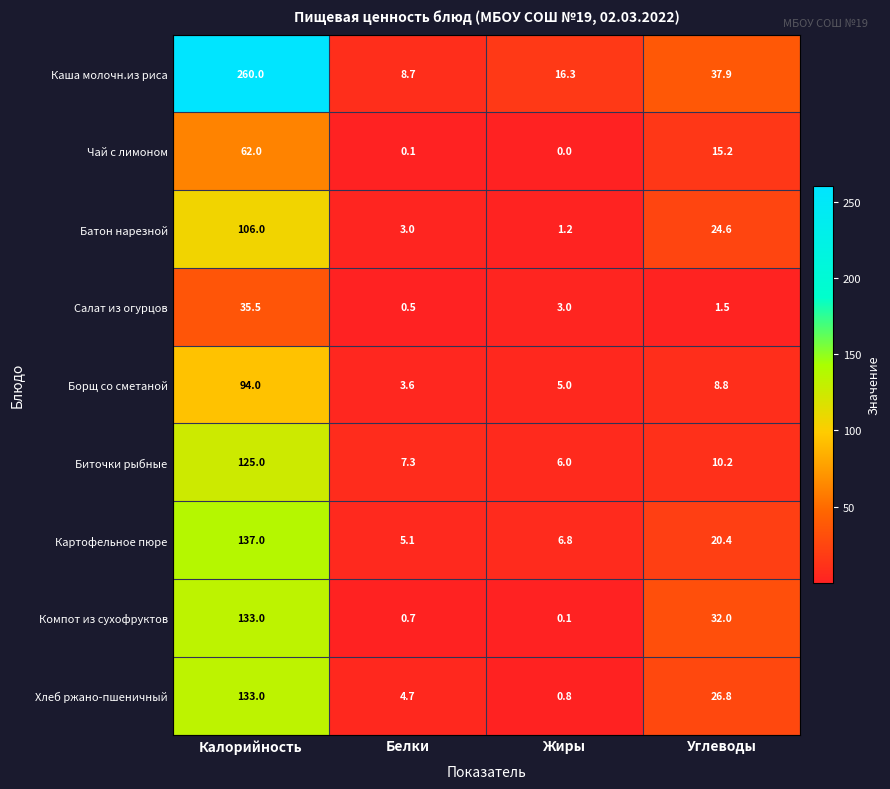

List the labels in order of Борщ со сметаной value, smallest first.

Белки, Жиры, Углеводы, Калорийность